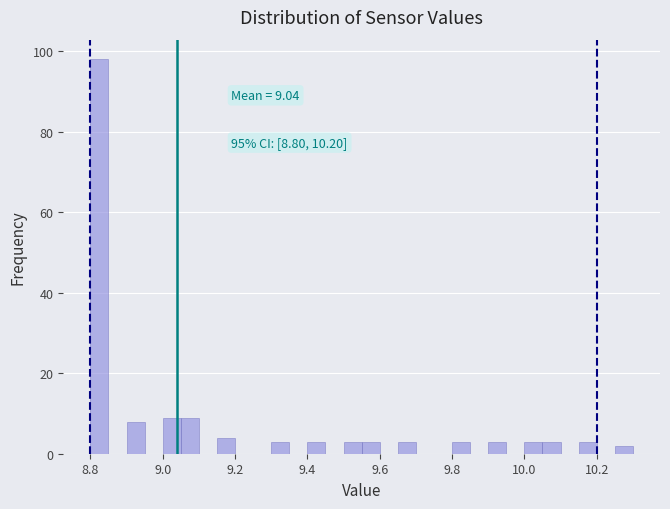

Read against the x-axis, roughly where is the centre of the tallest bar?

8.82